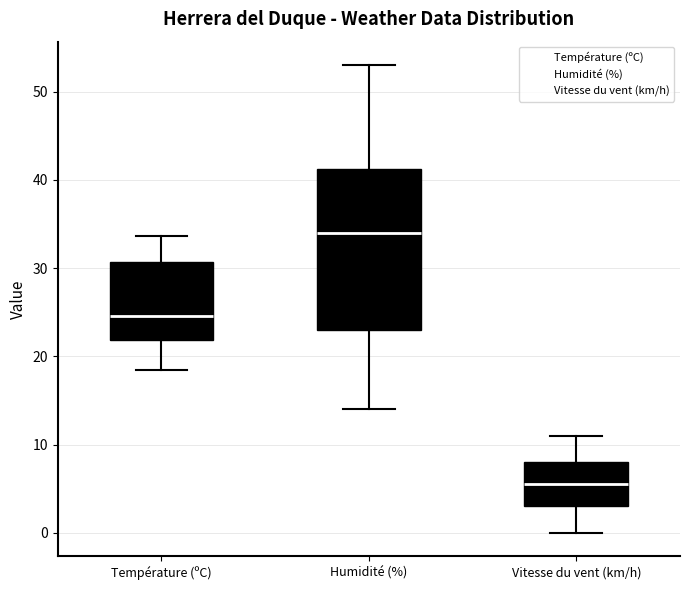

Reading left to right, read every box against the y-axis: the position of its median line, the range the box covers, and the ends of its whiskers. The values are not printed on the chart, so give them approximately, as read against the axis.

Température (ºC): median 25, box 22 to 31, whiskers 19 to 34
Humidité (%): median 34, box 23 to 41, whiskers 14 to 53
Vitesse du vent (km/h): median 6, box 3 to 8, whiskers 0 to 11